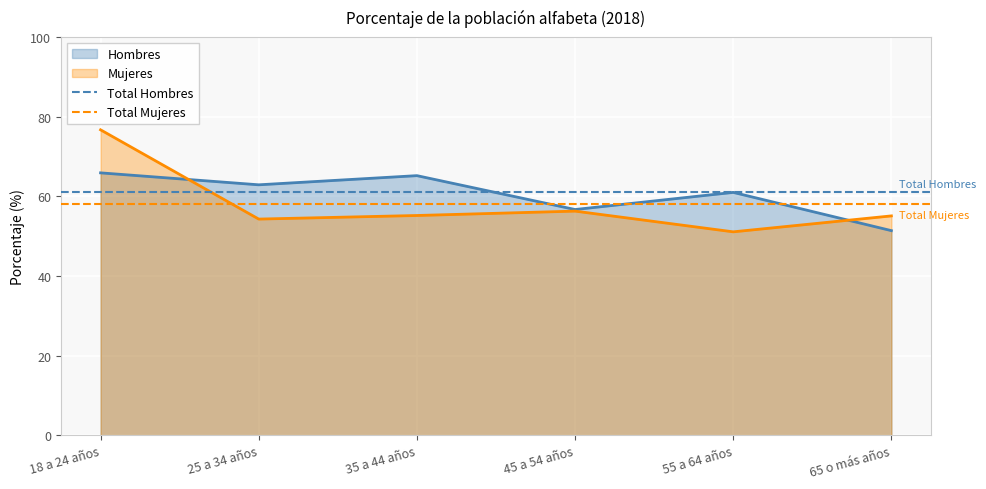

The Total Hombres series shows 34.9 at 18 a 24 años. True or false?

False